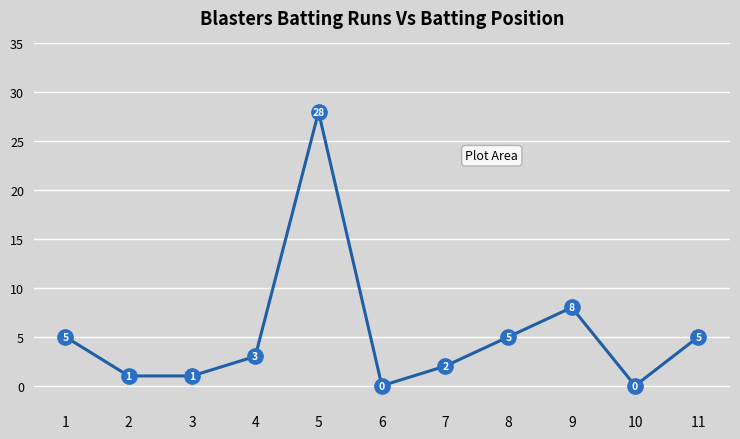

How many lines are shown in the chart?

1